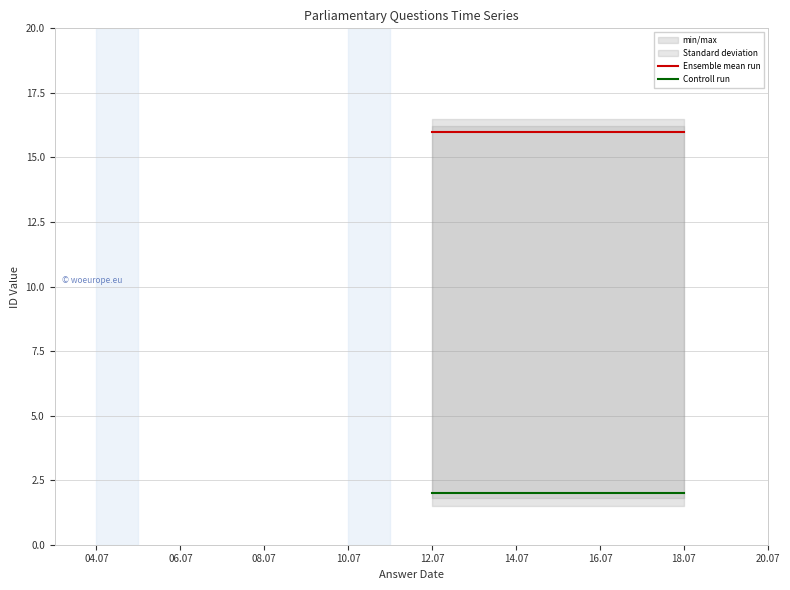

The Ensemble mean run series shows 3 at 06.07. True or false?

False